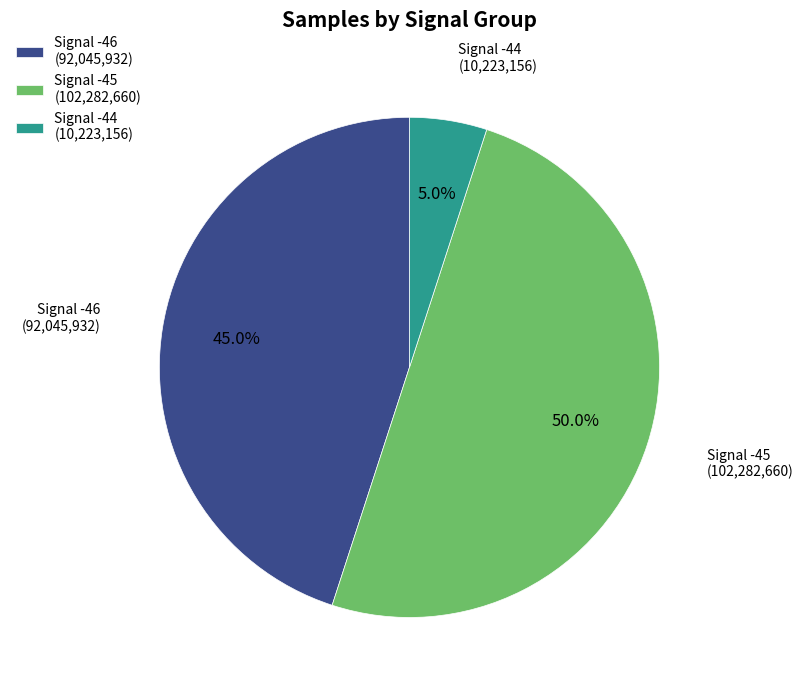

How many segments does this pie chart have?

3